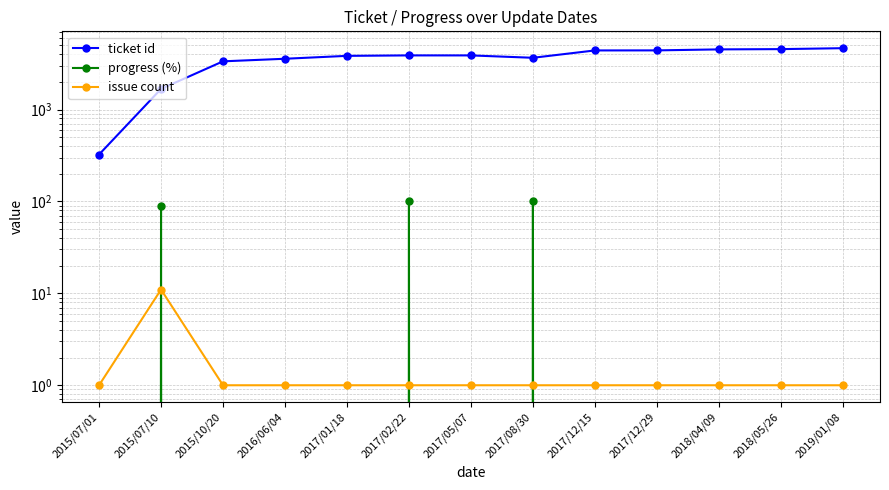

True or false: progress (%) and issue count cross at least once.

True